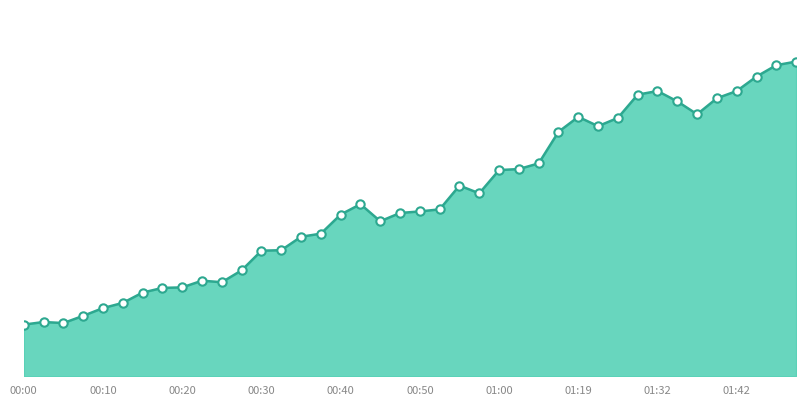

What is the difference between the second highest and minimum values?

5.0